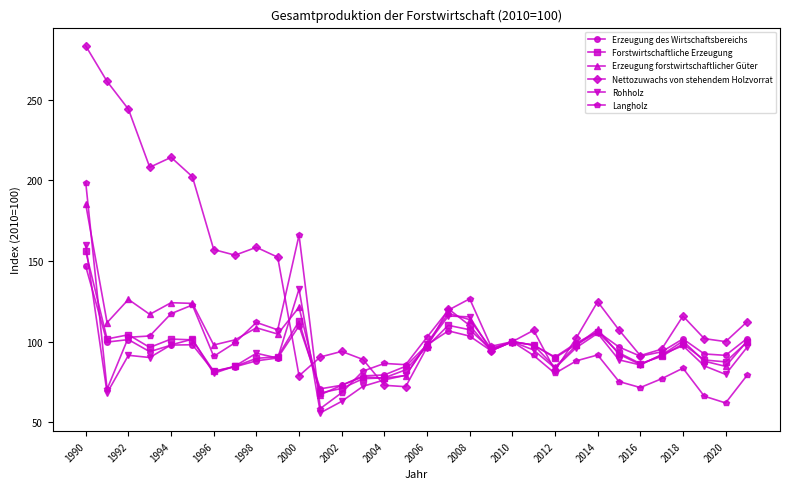

How many lines are shown in the chart?

6